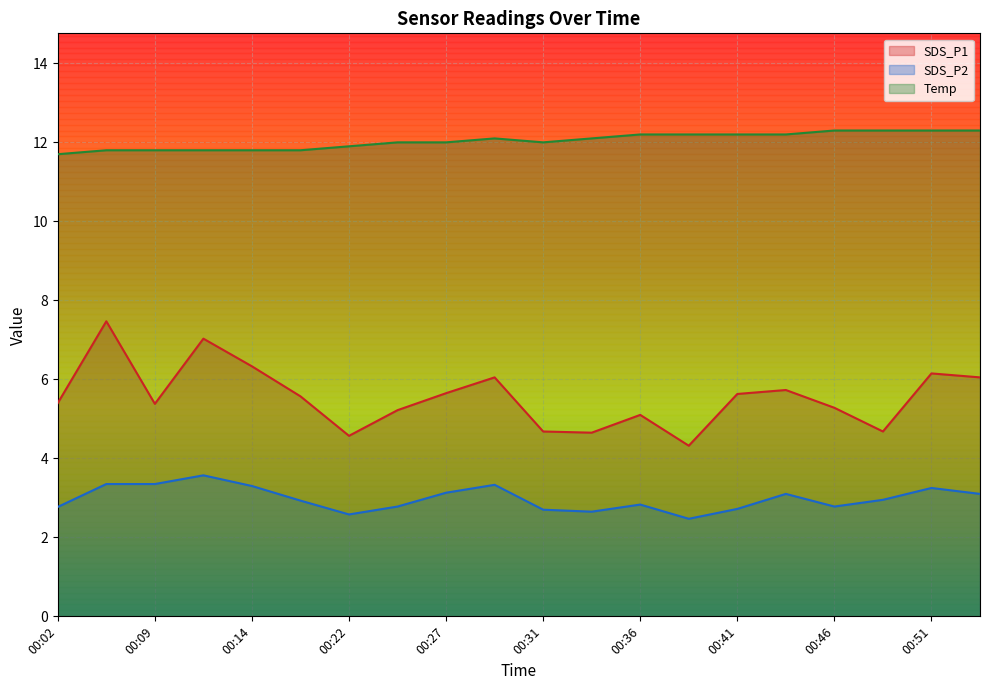

Where does the Temp series first go above 12?

00:29